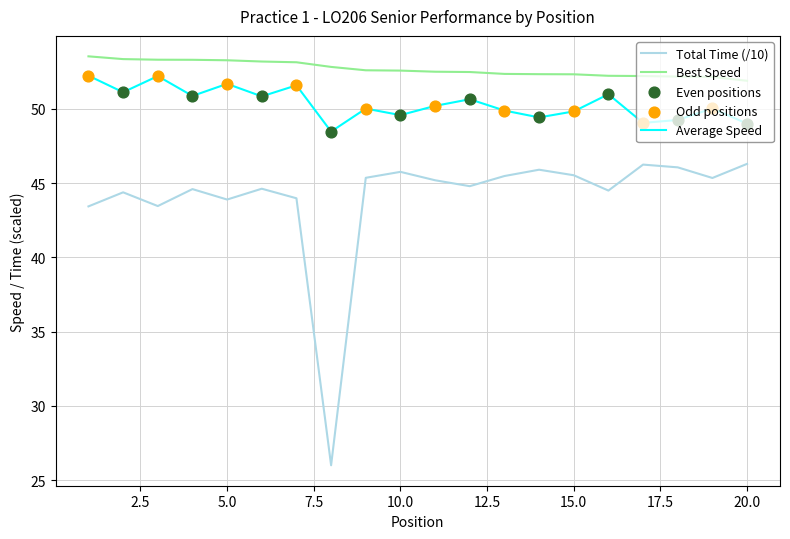

Which series has the largest total across all categories?

Best Speed